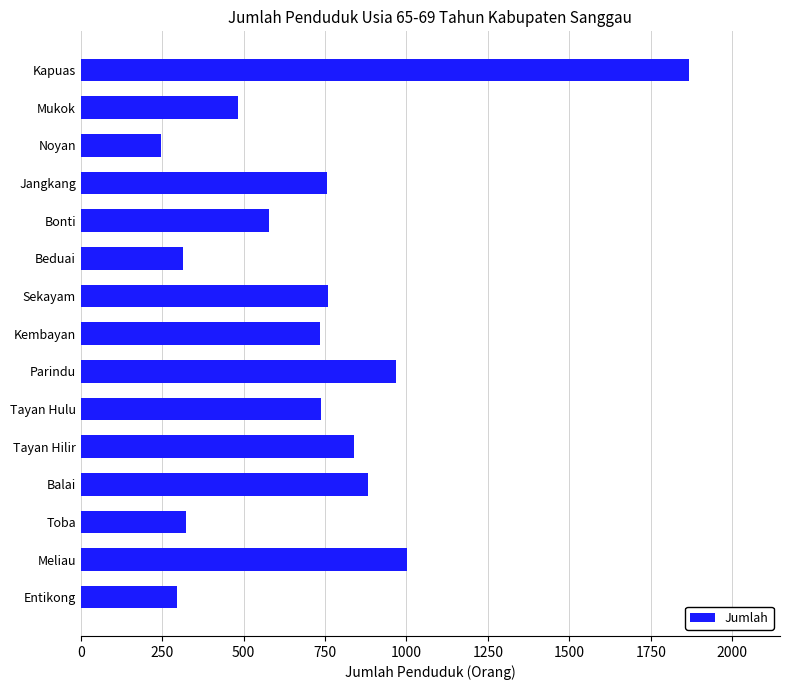

What is the maximum value shown in the chart?

1867